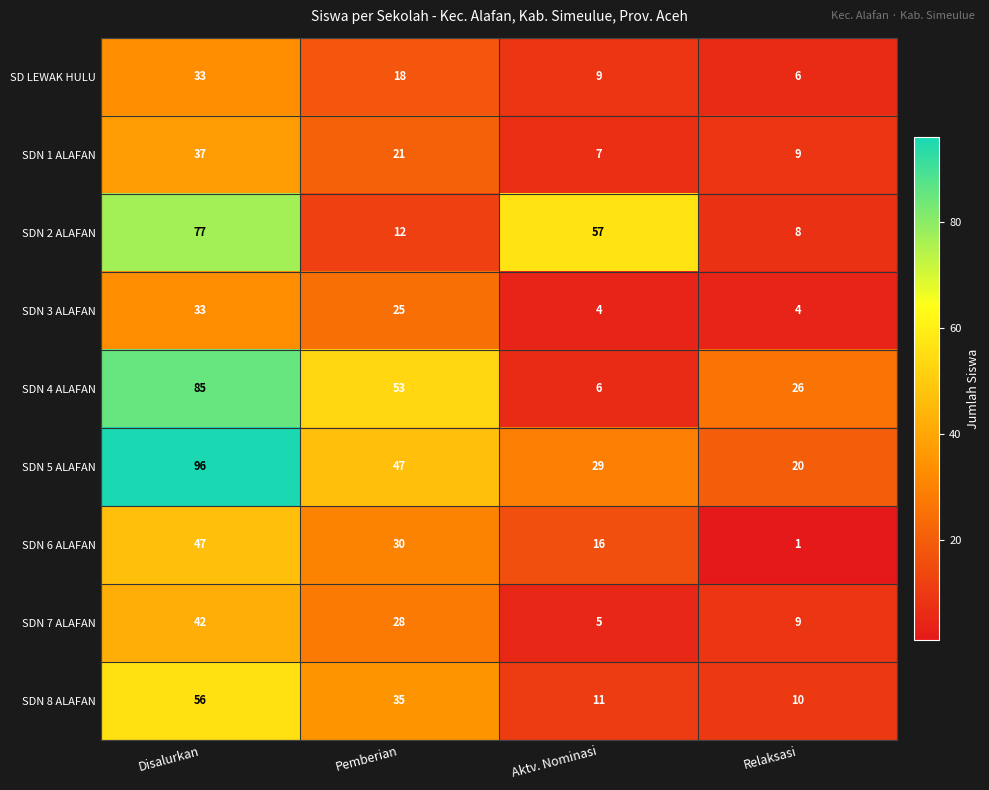

At which label is SDN 5 ALAFAN closest to 58?

Pemberian